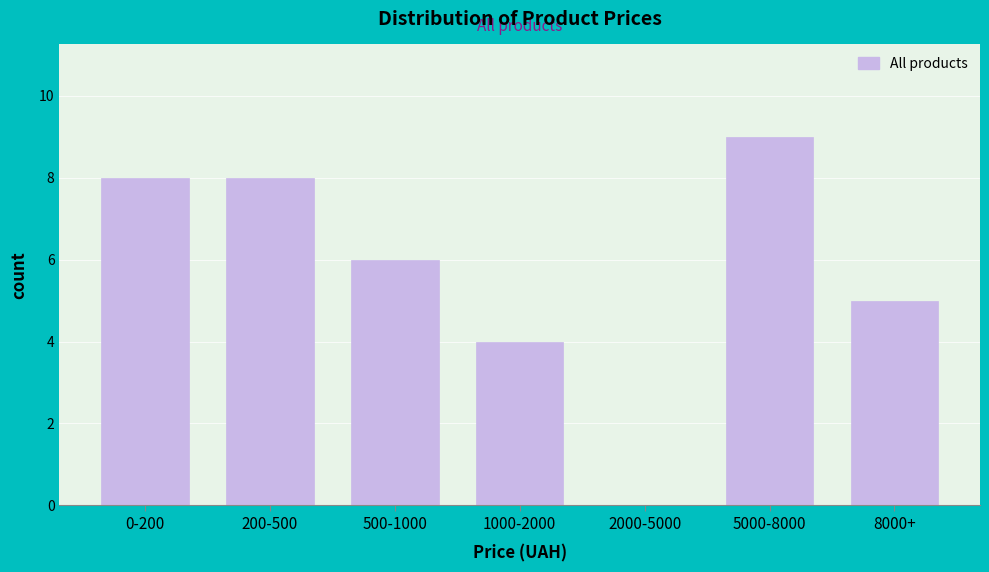

At which category does the chart reach its peak across all series?

5000-8000